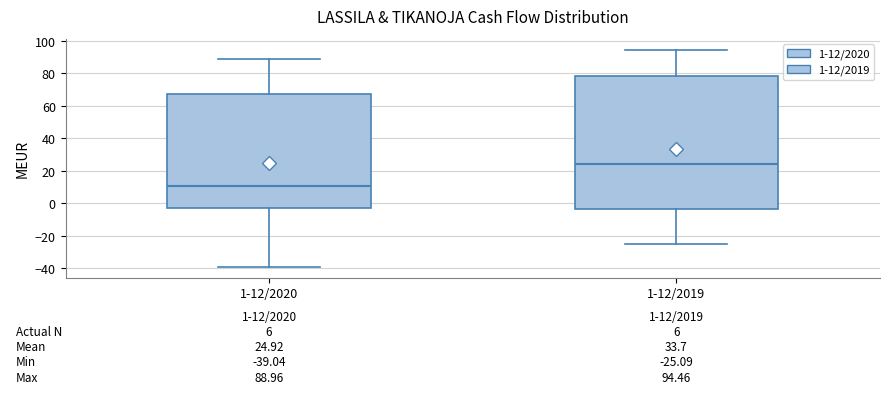

Which box is the tallest, from its lower edge to its upper edge?

1-12/2019